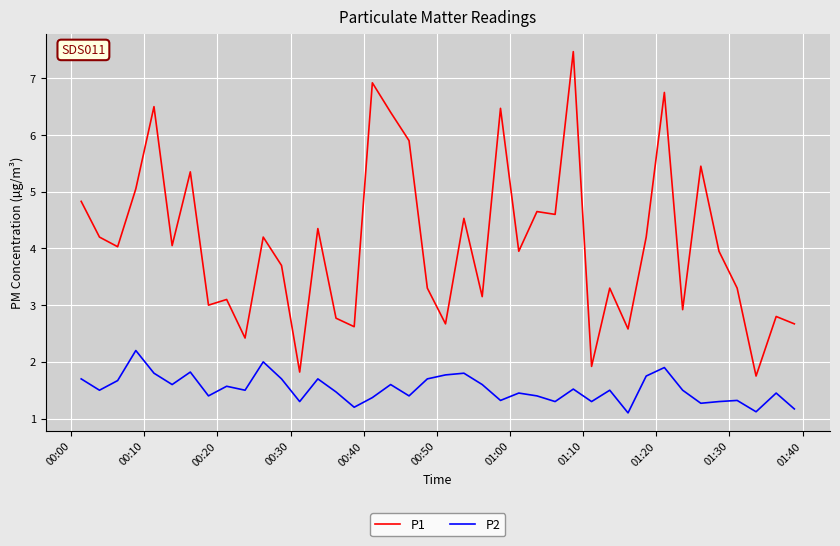

Which series has the largest total across all categories?

P1